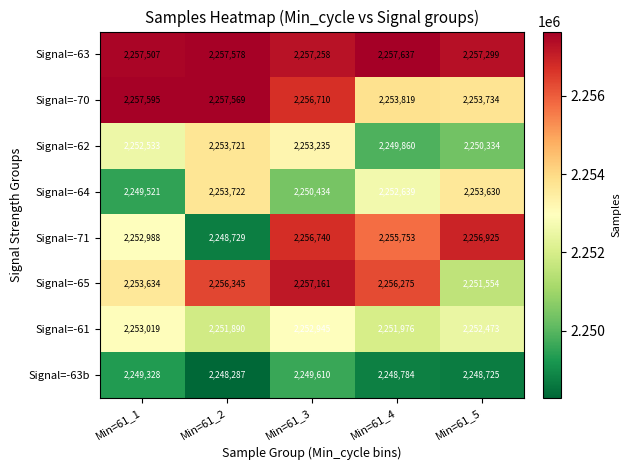

How many distinct data groups are displayed?

8